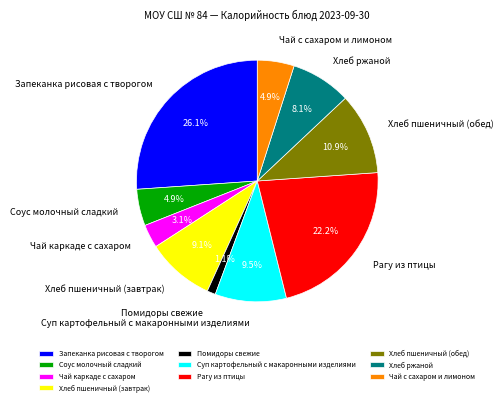

Which category has the smallest portion of the pie?

Помидоры свежие